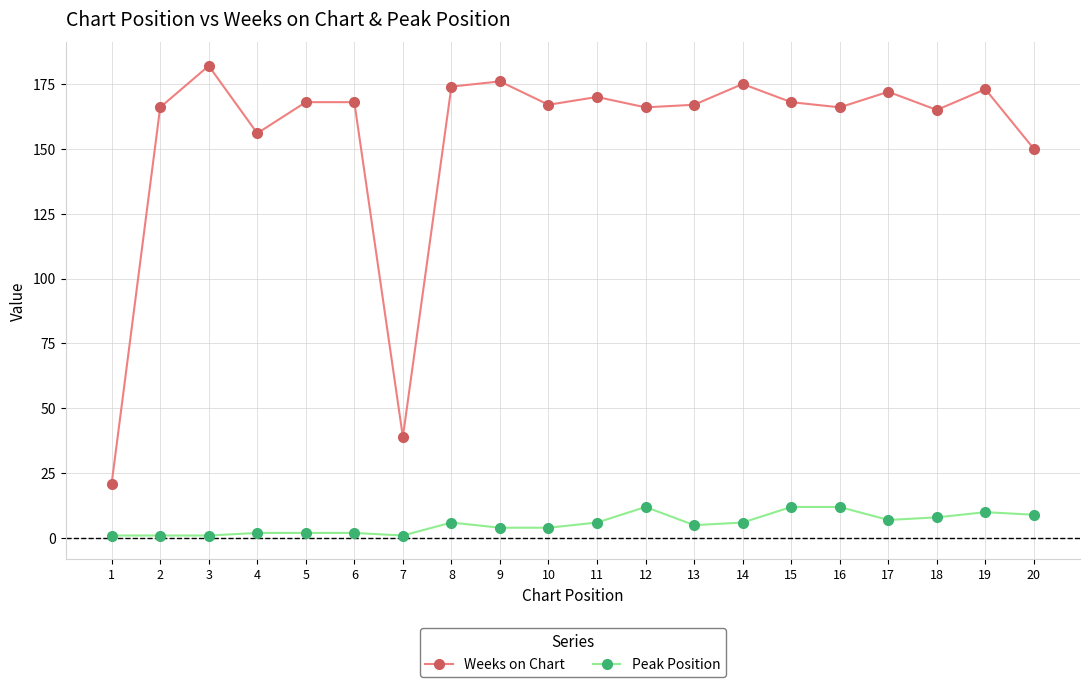

Which series has the largest total across all categories?

Weeks on Chart